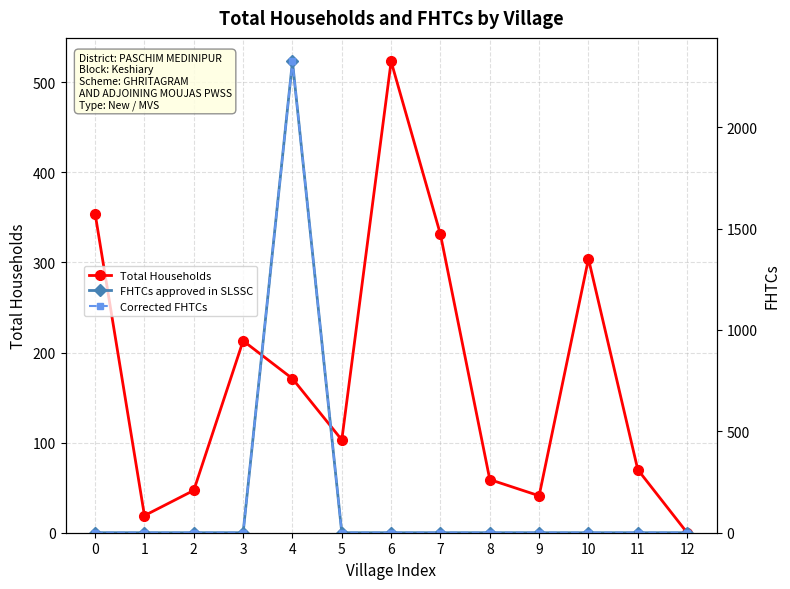

What is the value of the Total Households point at the 9th from the left?

59